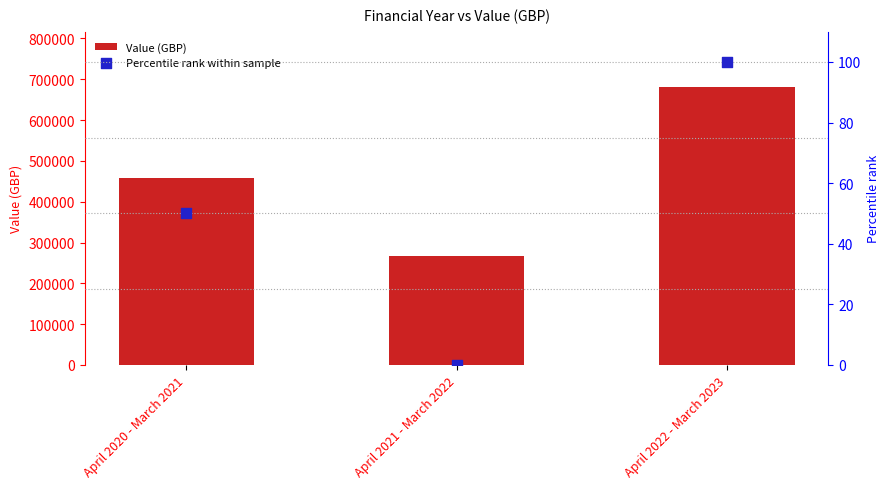

Which series contains the lowest Y value?

Percentile rank within sample